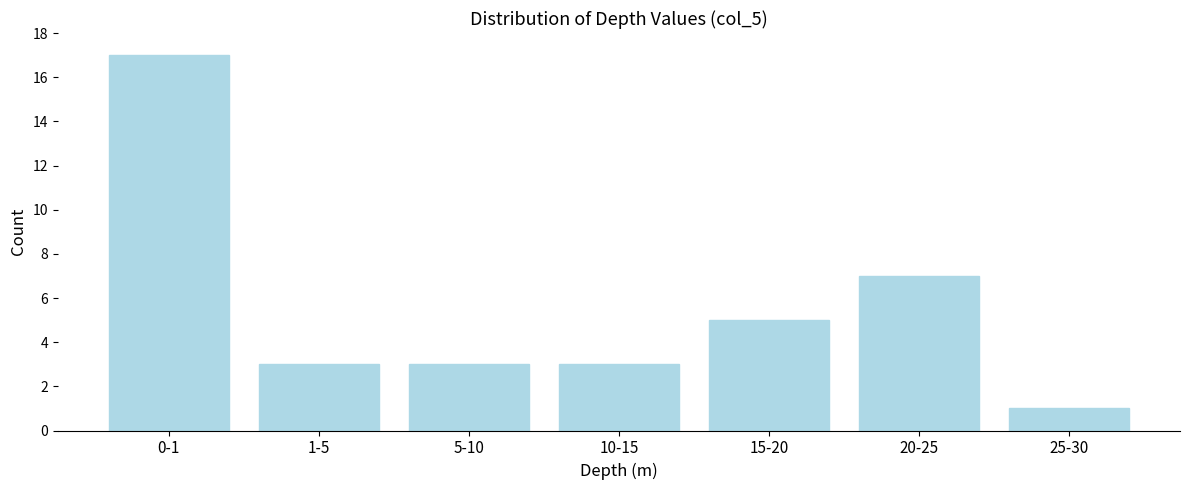

Reading right to left, extract all data points from this chart.

25-30=1	20-25=7	15-20=5	10-15=3	5-10=3	1-5=3	0-1=17